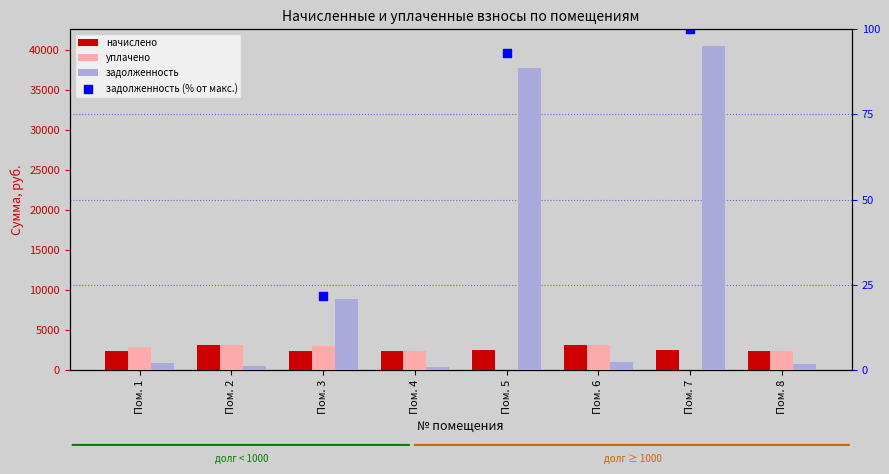

Is the value of уплачено at Пом. 8 greater than the value of задолженность (% от макс.) at Пом. 3?

Yes